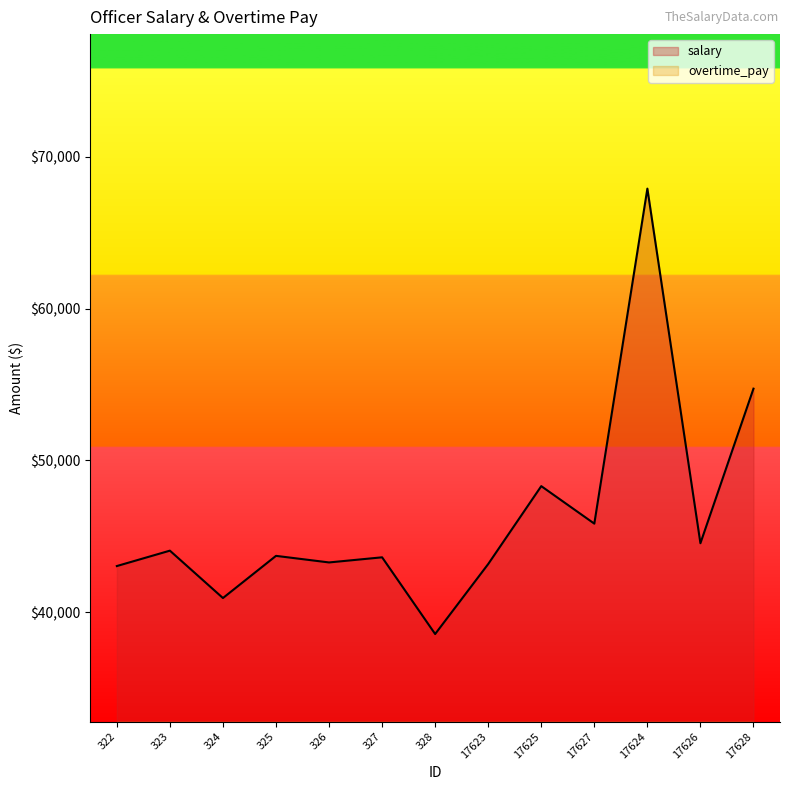

How many values in overtime_pay are above zero?

6